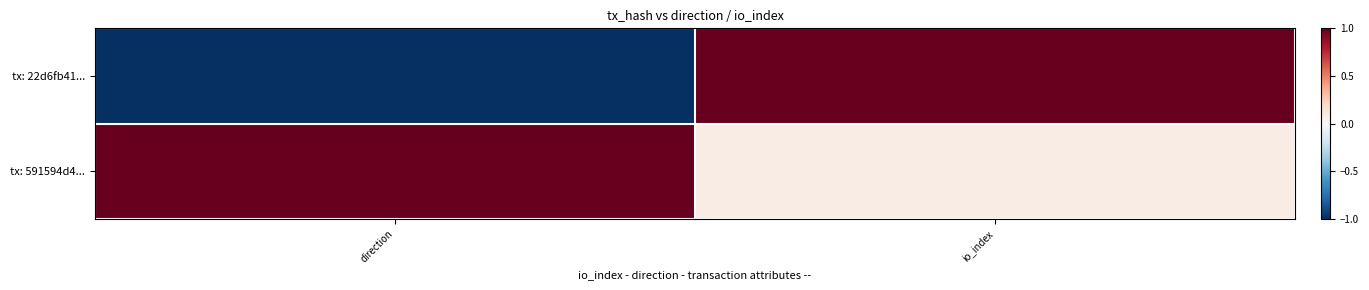

Reading left to right, list all the values displayed in this chart.

tx: 22d6fb41...: direction=-1.0	io_index=1.0
tx: 591594d4...: direction=1.0	io_index=0.1